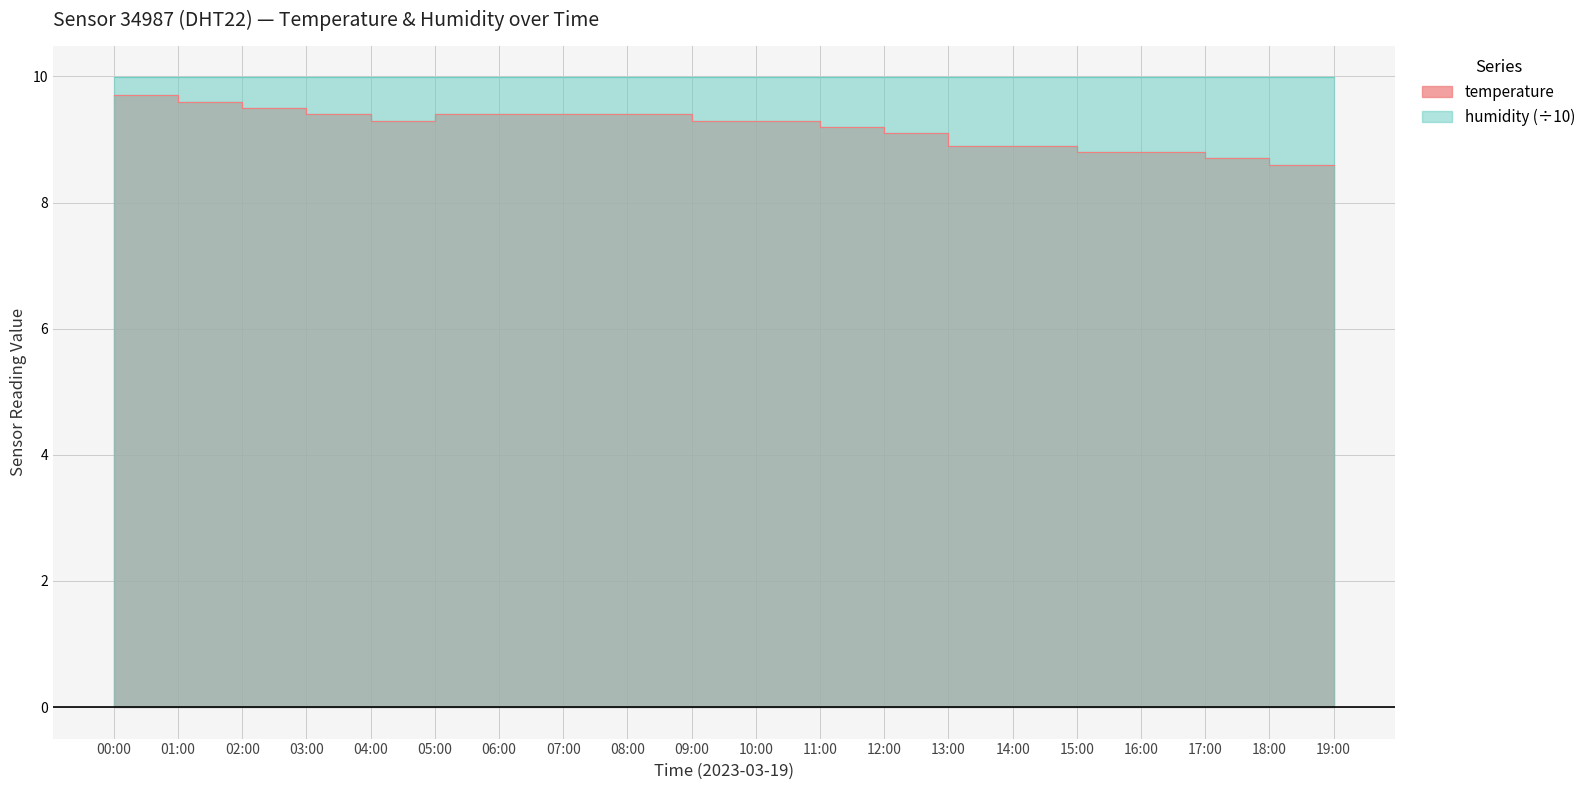

Reading left to right, transcribe all the data shown in this chart.

00:00=9.7	01:00=9.6	02:00=9.5	03:00=9.4	04:00=9.3	05:00=9.4	06:00=9.4	07:00=9.4	08:00=9.4	09:00=9.3	10:00=9.3	11:00=9.2	12:00=9.1	13:00=8.9	14:00=8.9	15:00=8.8	16:00=8.8	17:00=8.7	18:00=8.6	19:00=8.6